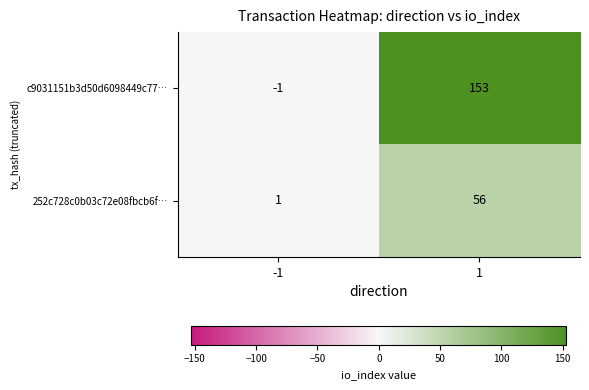

Rank the series by their average value, from highest to lowest.

c9031151b3d50d6098449c77…, 252c728c0b03c72e08fbcb6f…